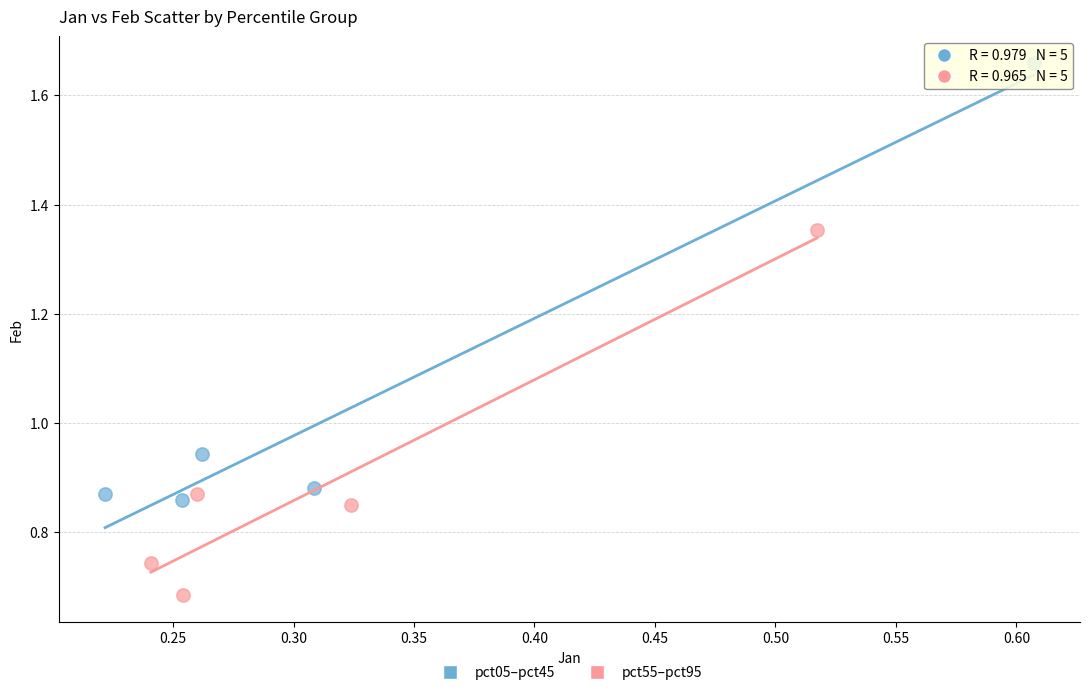

Which series contains the highest Y value?

pct05–pct45